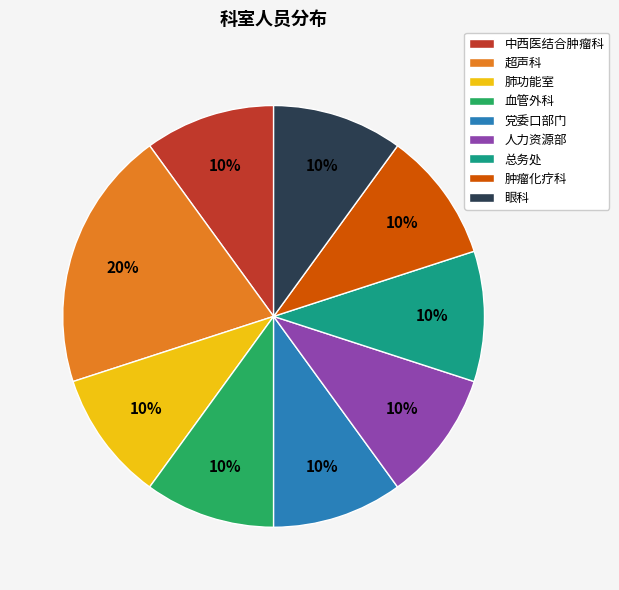

How many slices are in this pie chart?

9